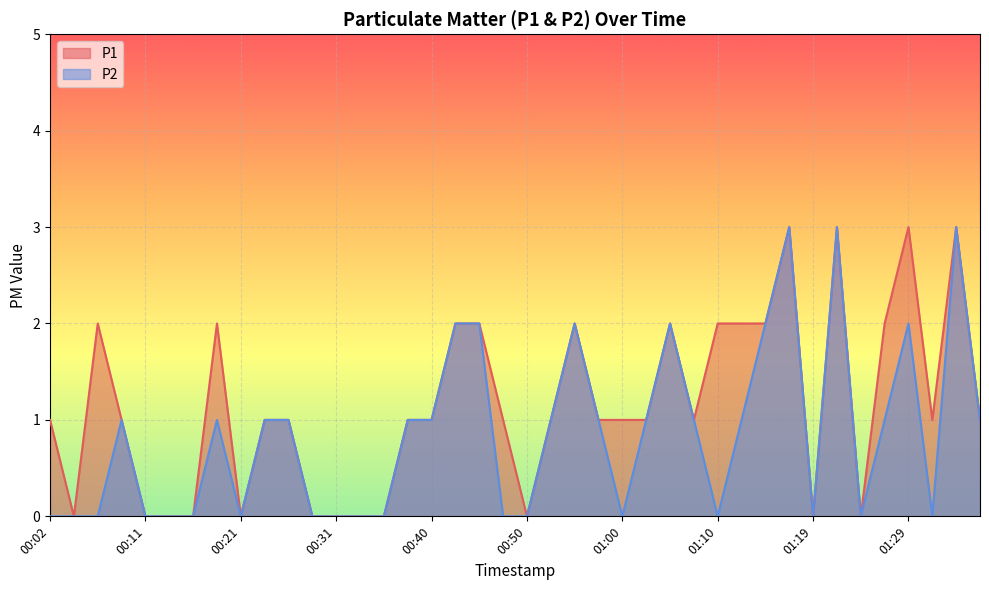

At which category is the sum across all series the highest?

01:17